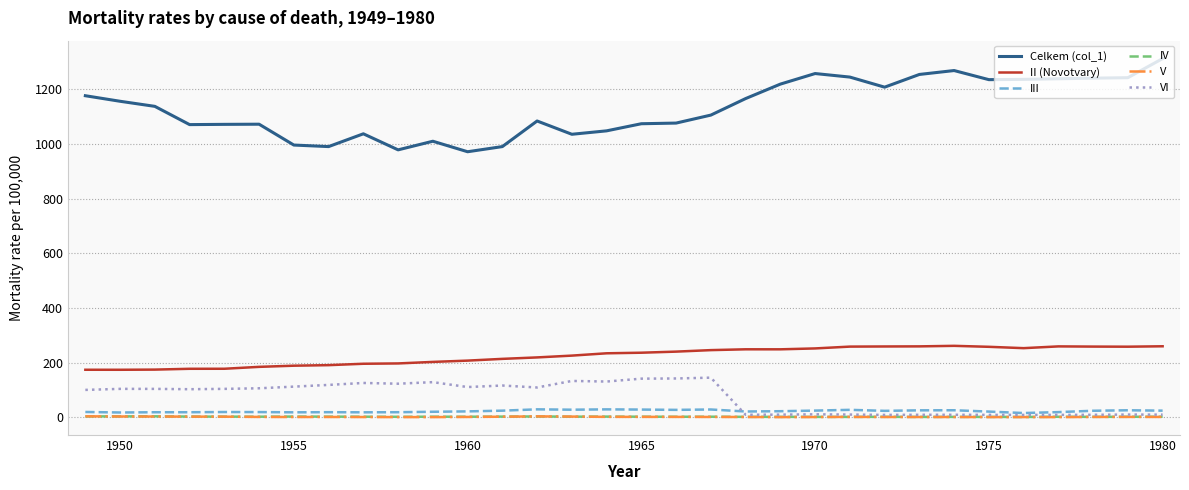

True or false: V and II (Novotvary) cross at least once.

False